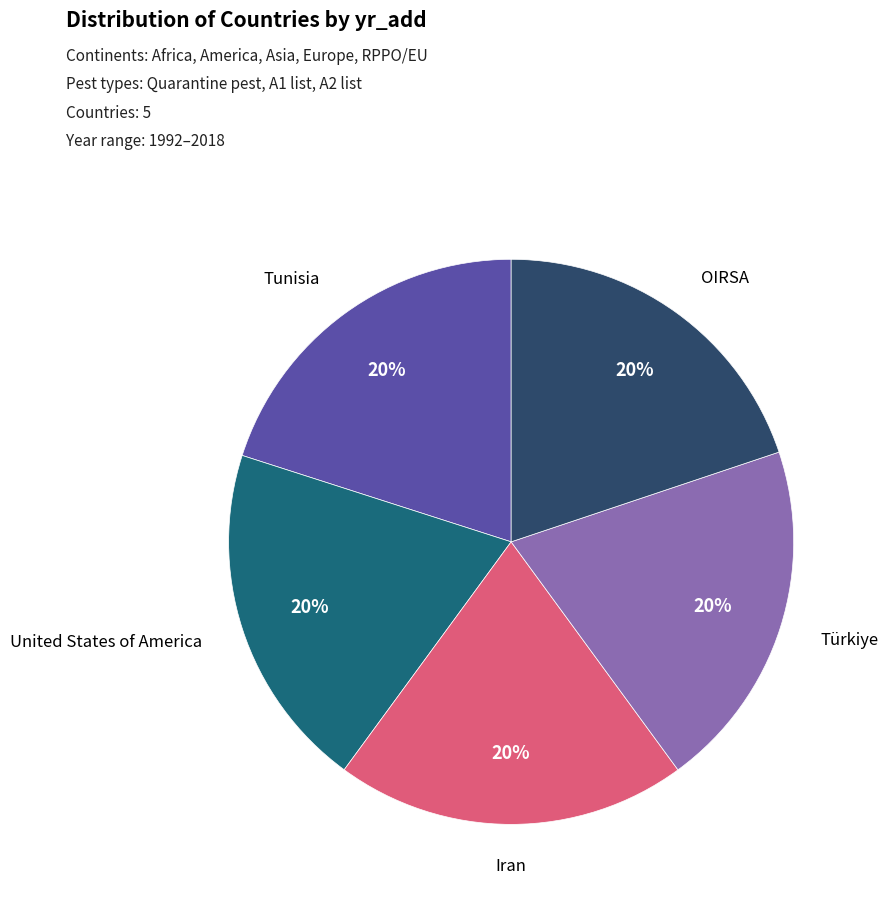

Is there any slice that represents more than half of the pie?

No